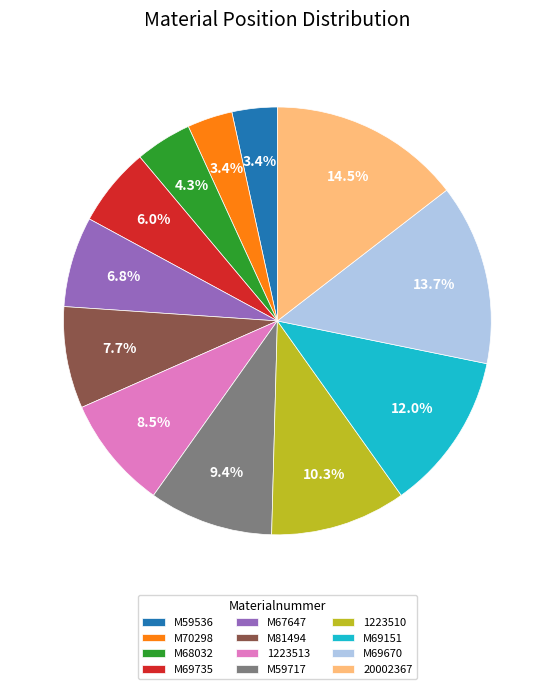

Which has a higher value, M81494 or M70298?

M81494